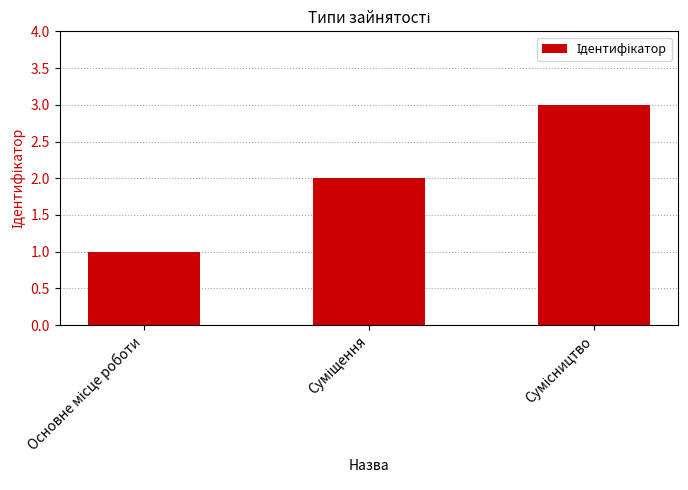

How many values are between 1 and 3?

3